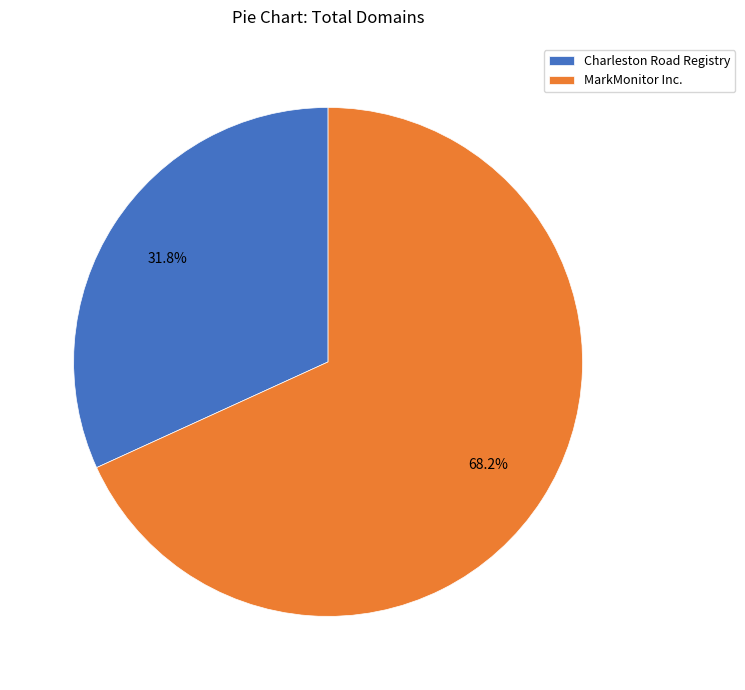

Which has a higher value, MarkMonitor Inc. or Charleston Road Registry?

MarkMonitor Inc.